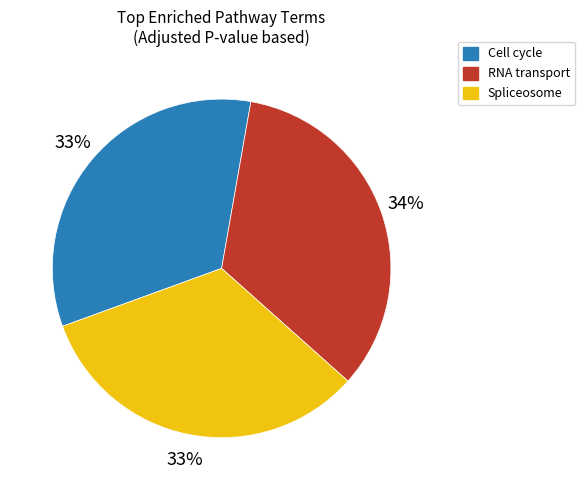

How many slices are in this pie chart?

3